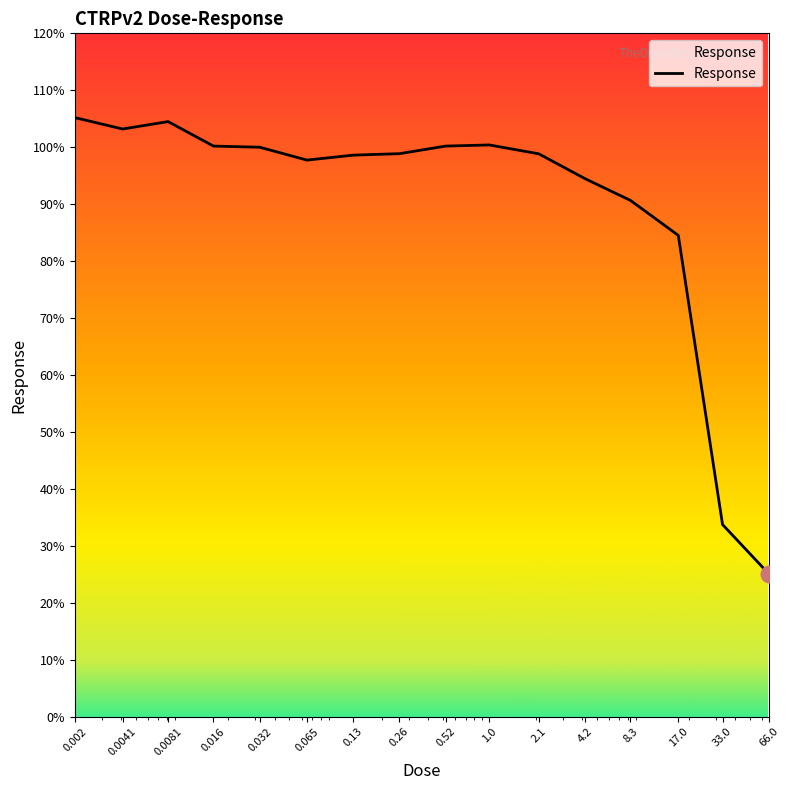

What is the minimum value shown in the chart?

25.1